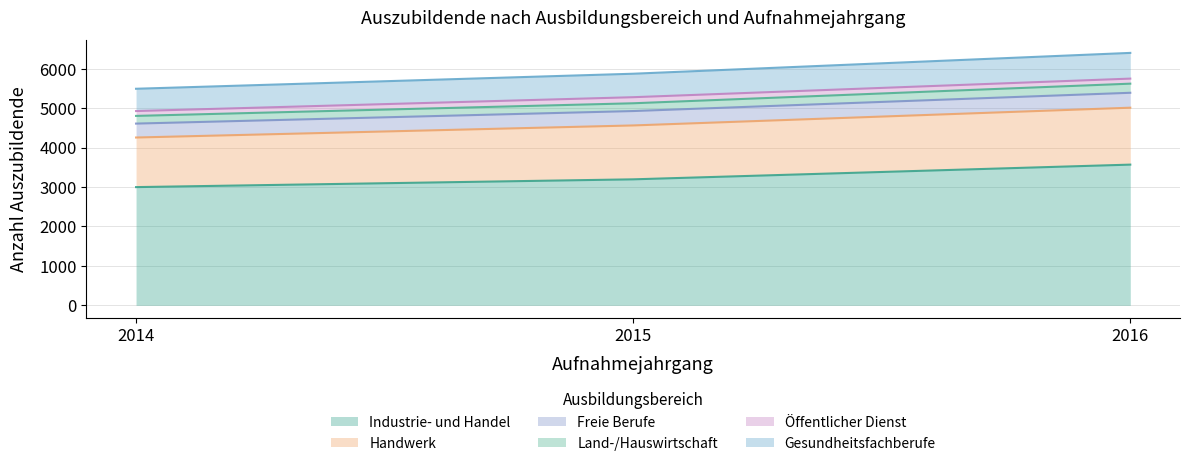

True or false: Industrie- und Handel has a value of 5300 at 2015.

False